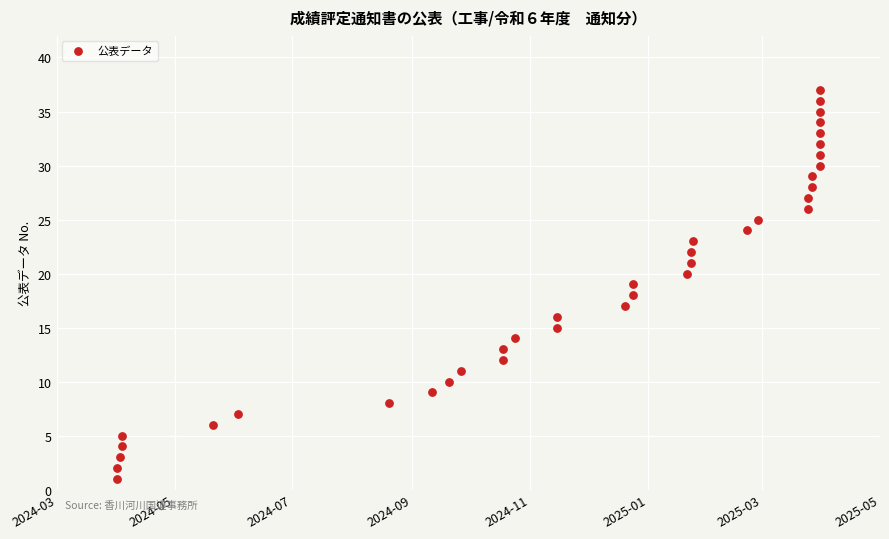

What is the range of X values (max minus min)?

364